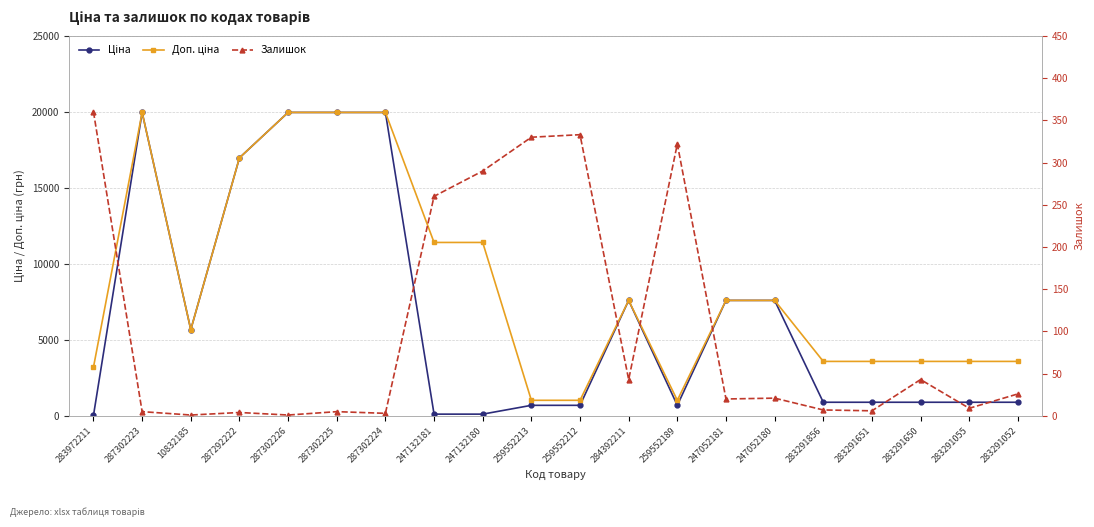

What are all the series names shown in the legend?

Ціна, Доп. ціна, Залишок